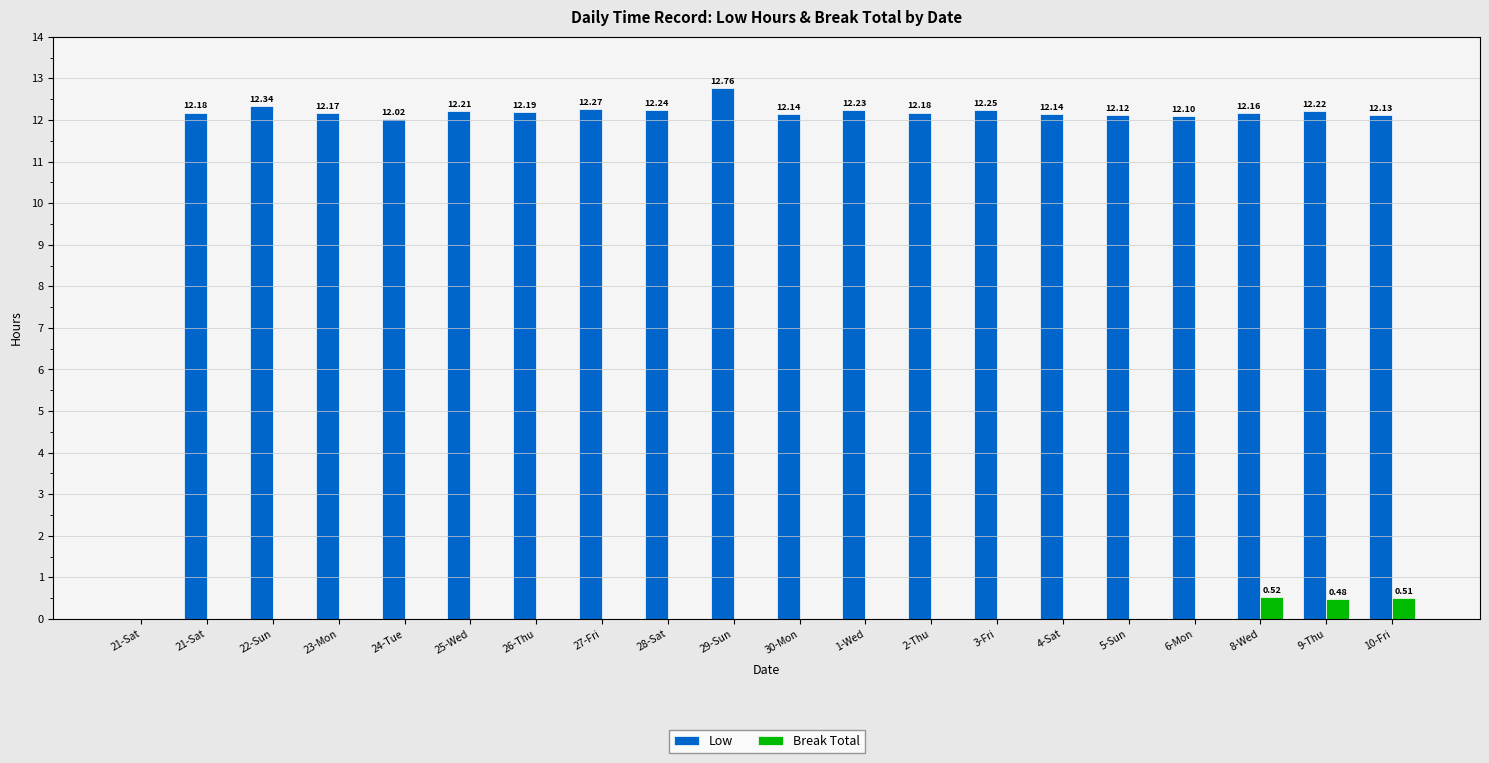

Between 21-Sat and 26-Thu, which is larger?

26-Thu